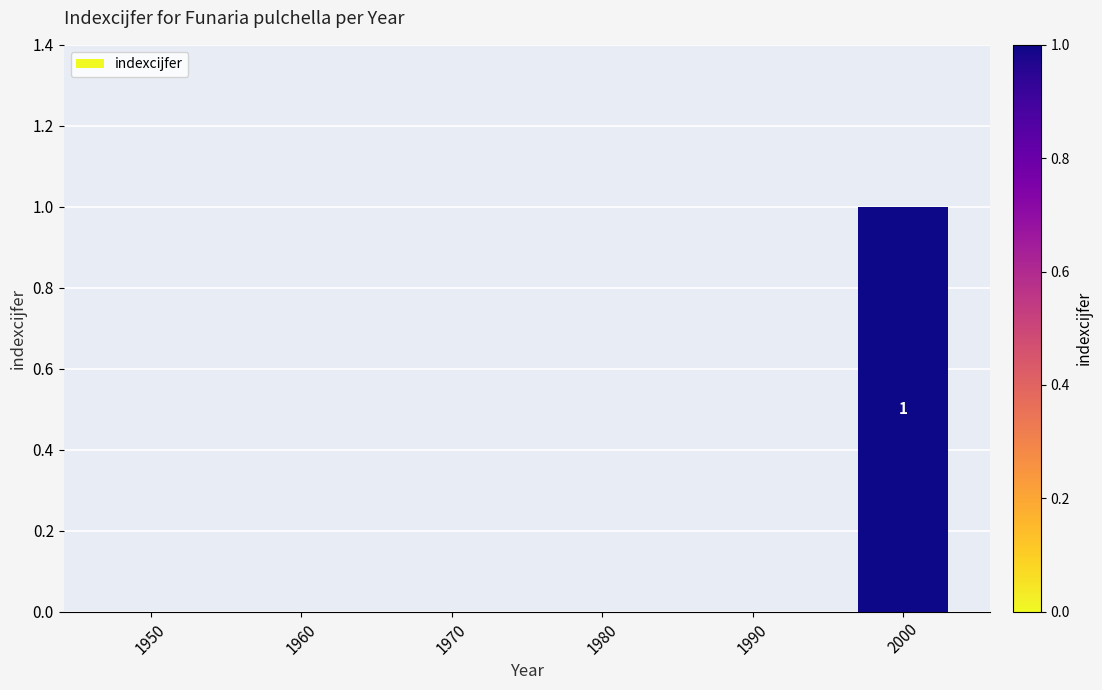

The value at 1960 is 0. True or false?

True